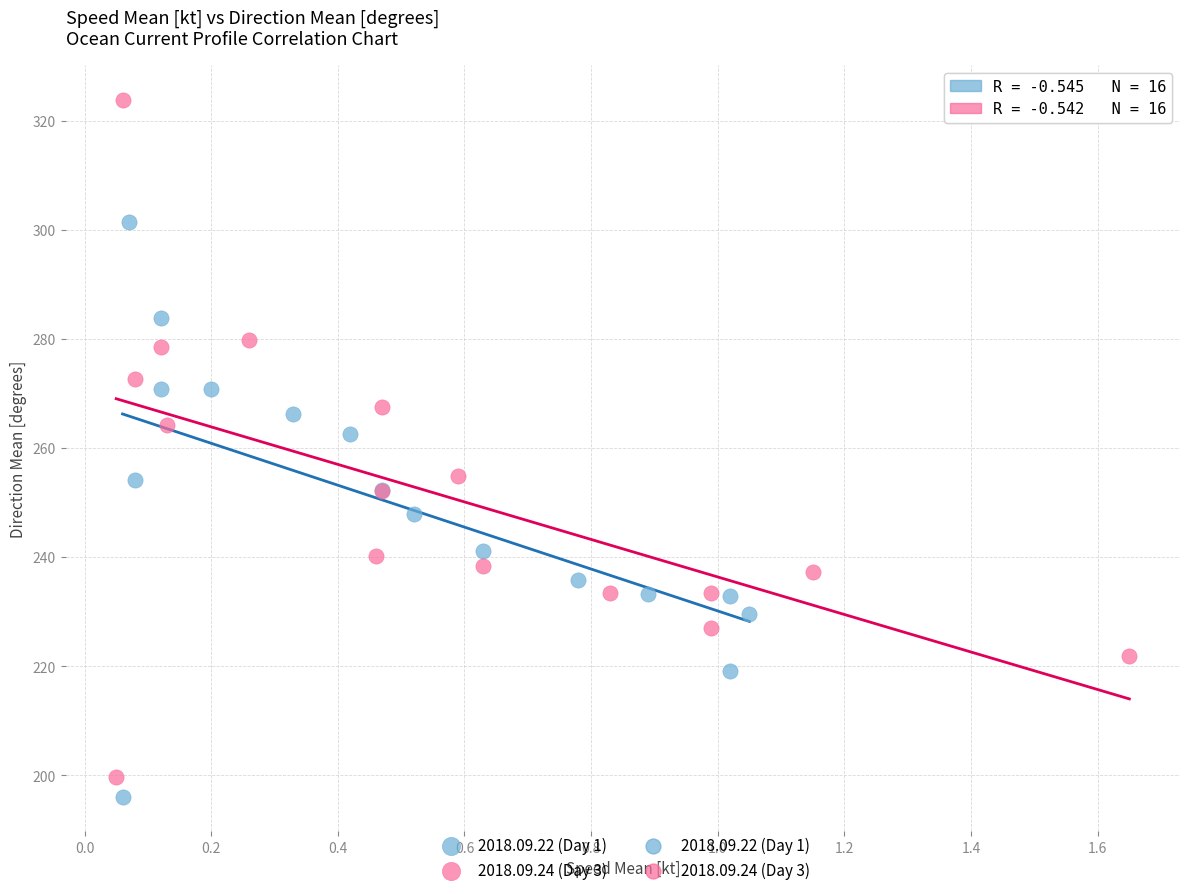

Which series reaches the maximum Y coordinate?

2018.09.24 (Day 3)